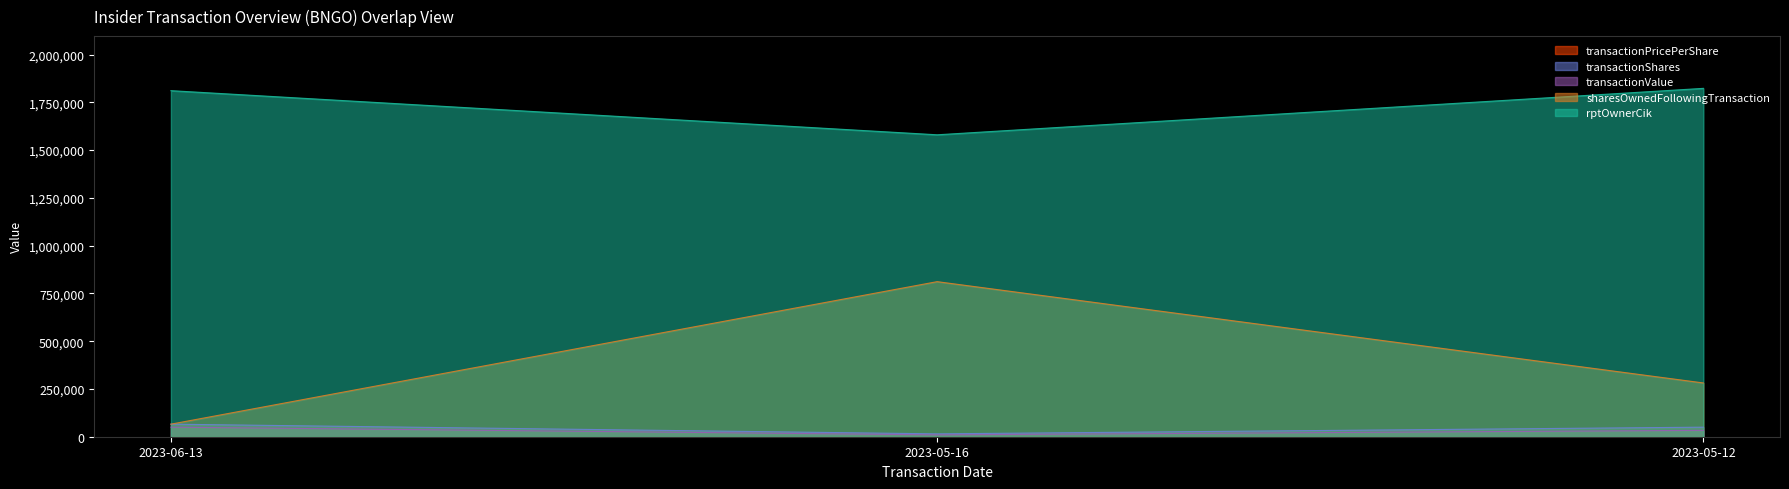

How many data points does each series have?

3